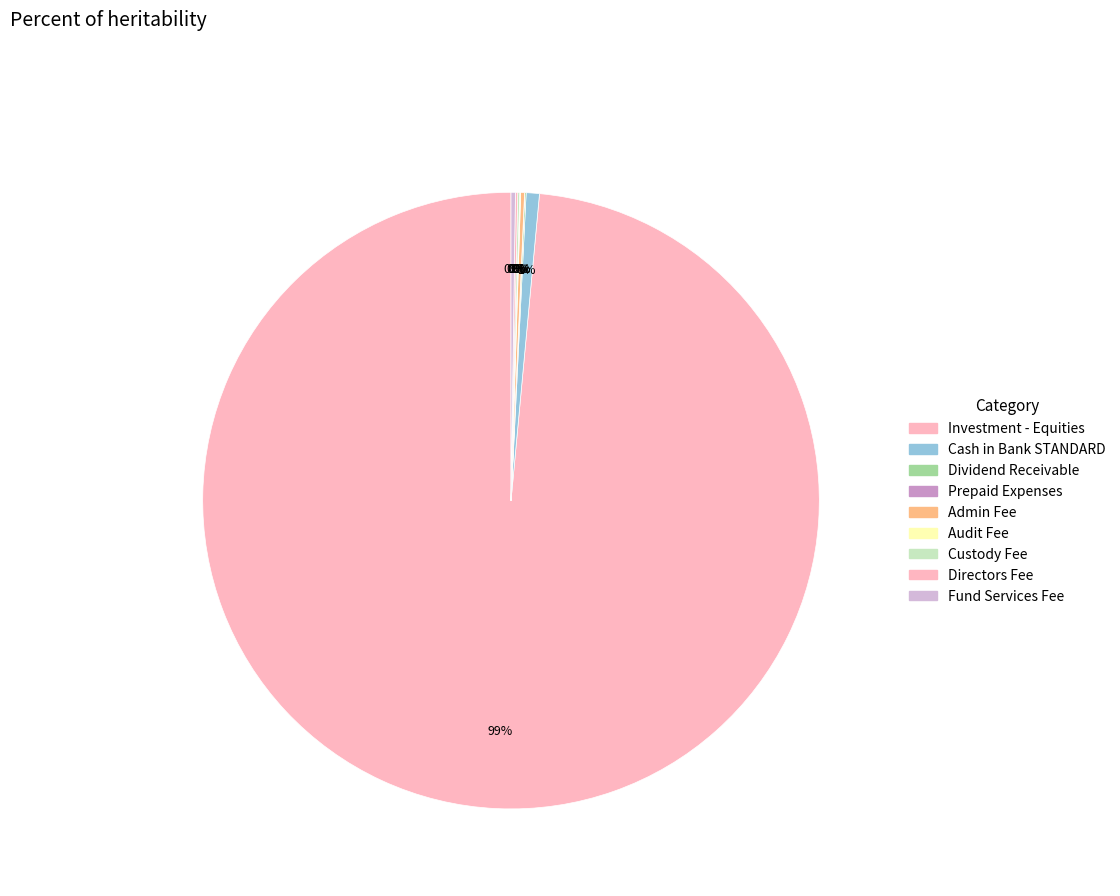

Combined, what portion of the pie is Dividend Receivable and Investment - Equities?

98.6%